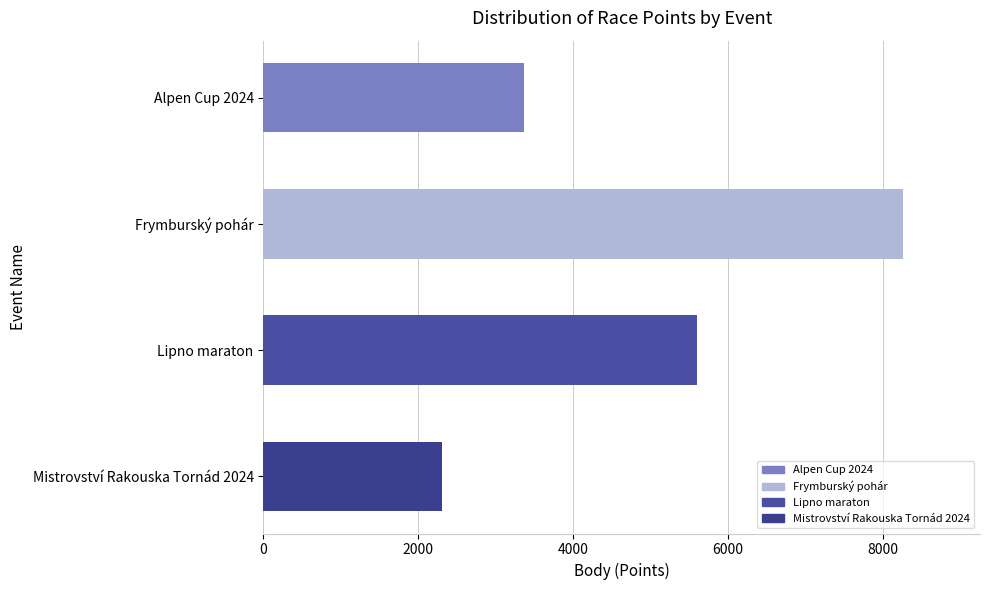

What is the sum of all values?

19538